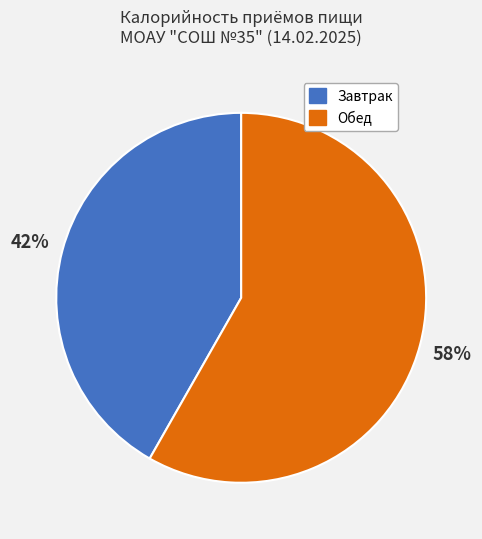

Which slice is the smallest?

Завтрак